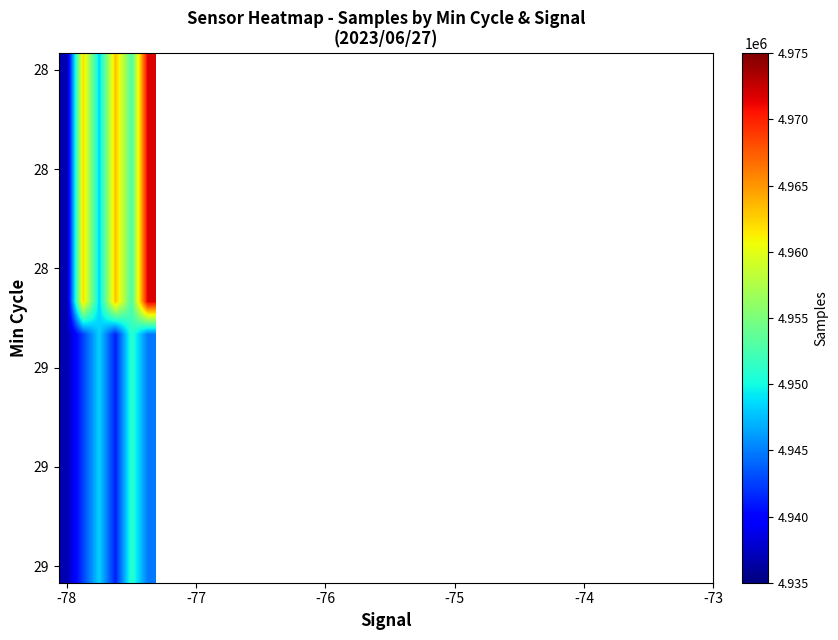

Which category has the lowest value across all series?

-78